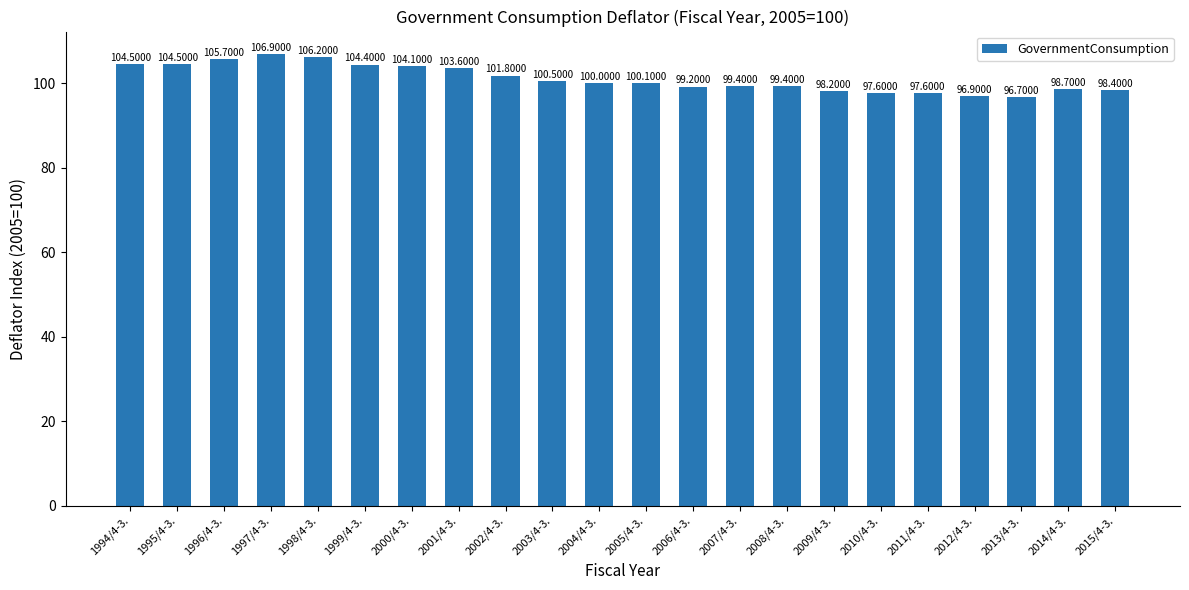

What is the difference between the maximum and minimum values?

10.2